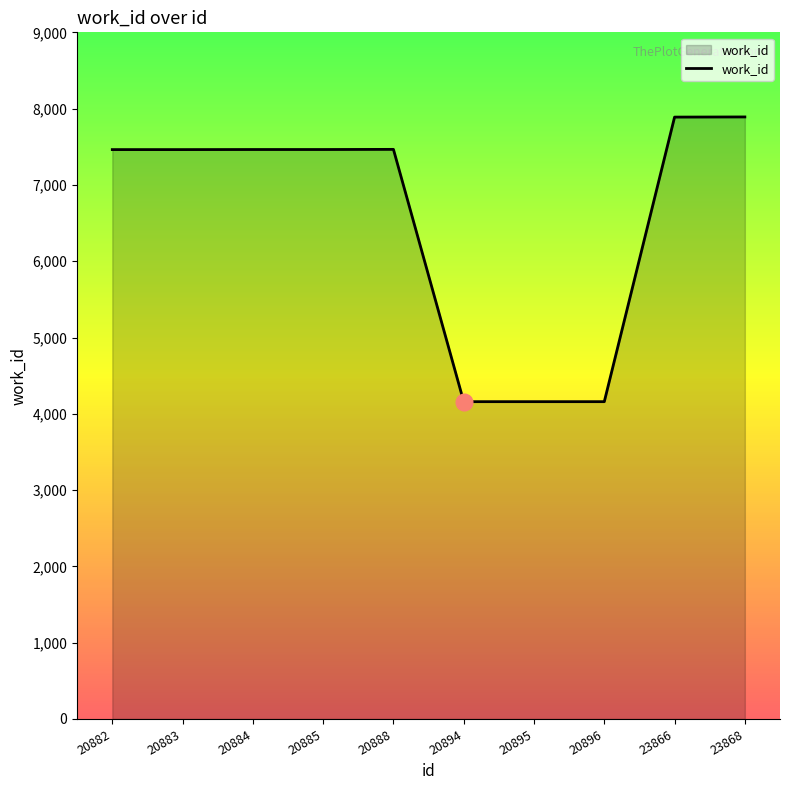

What is the difference between the values at 20896 and 20888?

3307